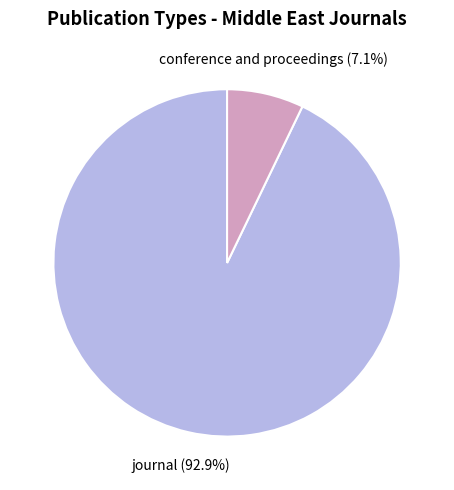

What is the smallest slice in the pie chart?

conference and proceedings